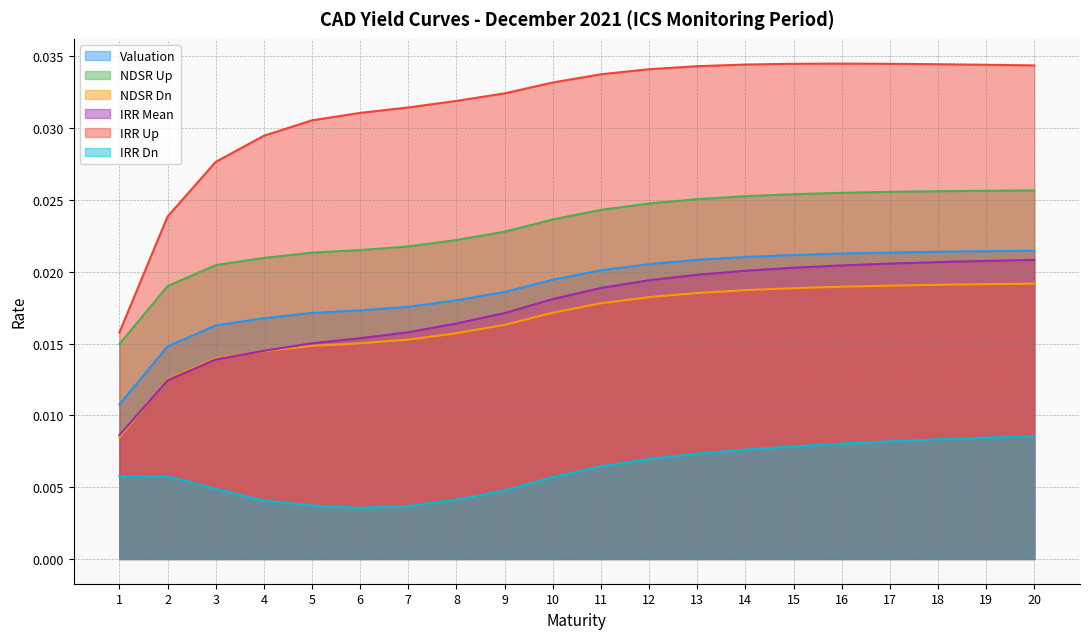

Between 5 and 14, which is larger?

14